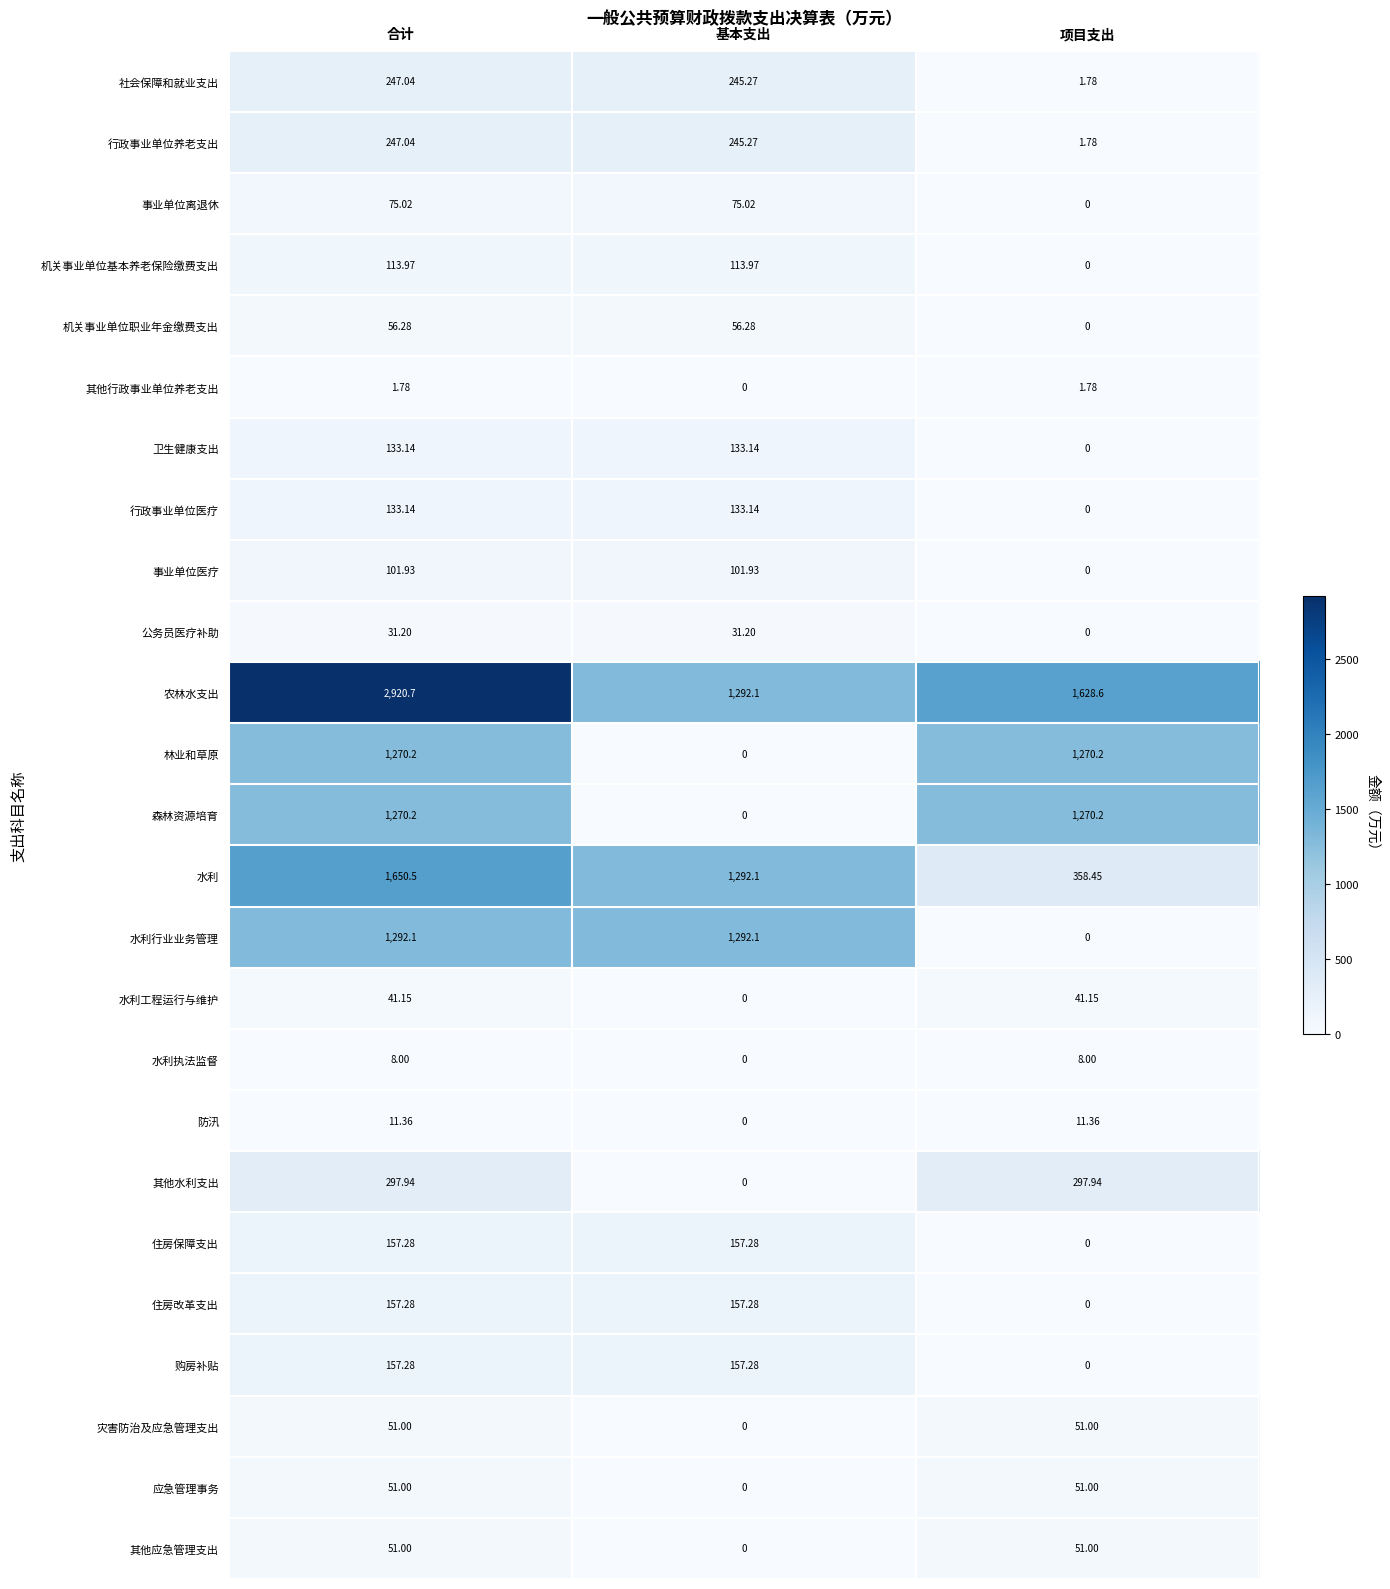

What is the difference between the highest and lowest values at 基本支出?

1292.1